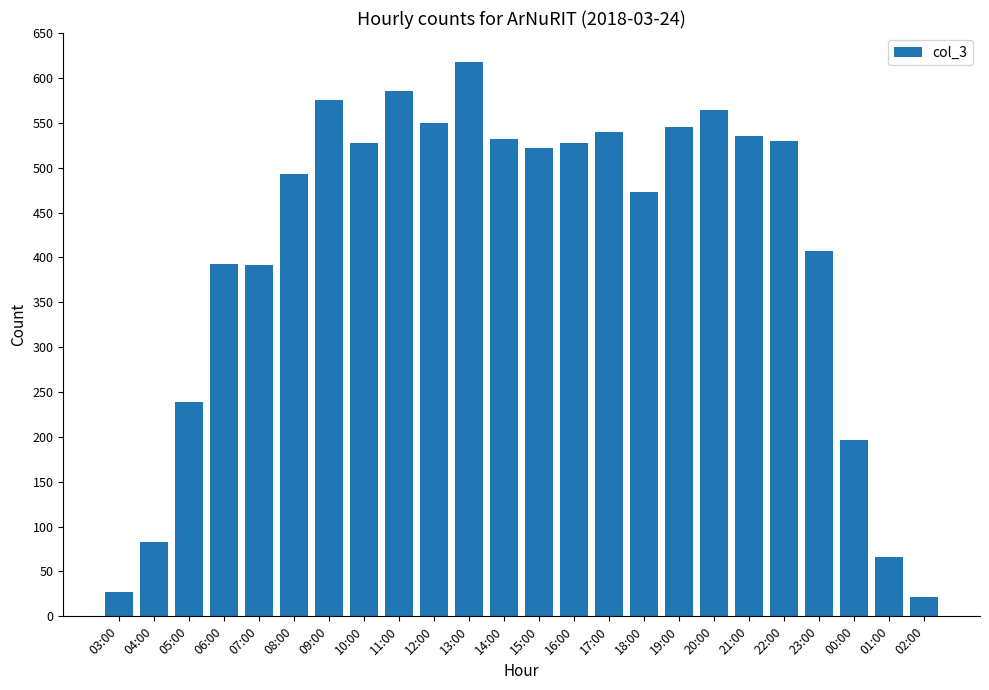

Are the bars grouped side by side (vs. stacked)?

No